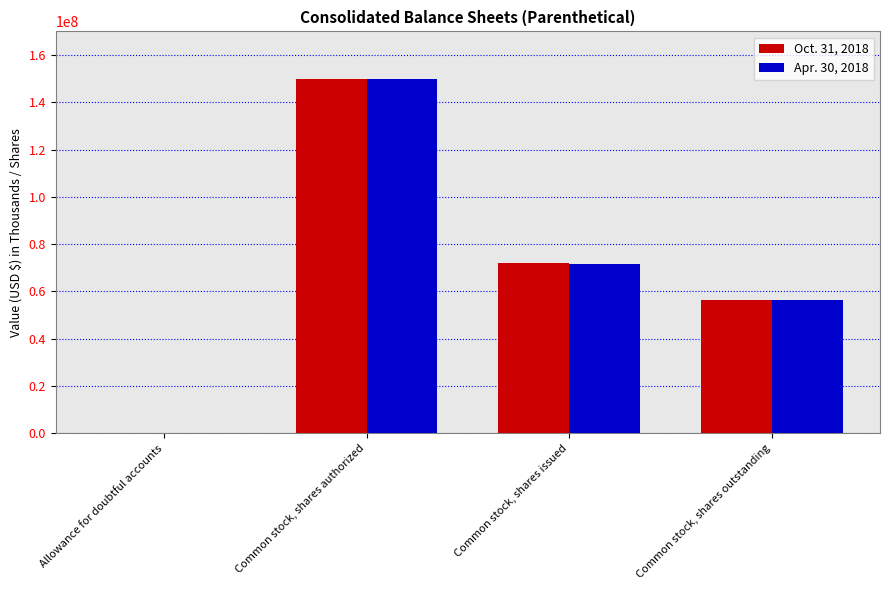

How many groups of bars are there?

4